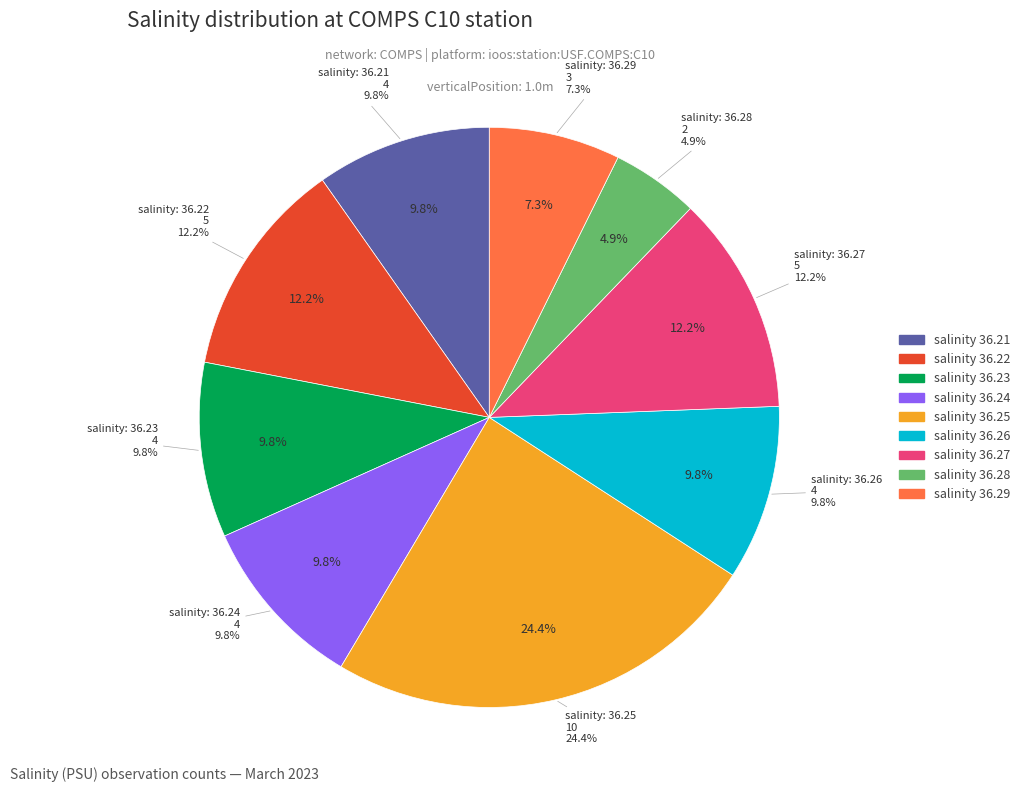

Does 30 account for over 50% of the chart?

No